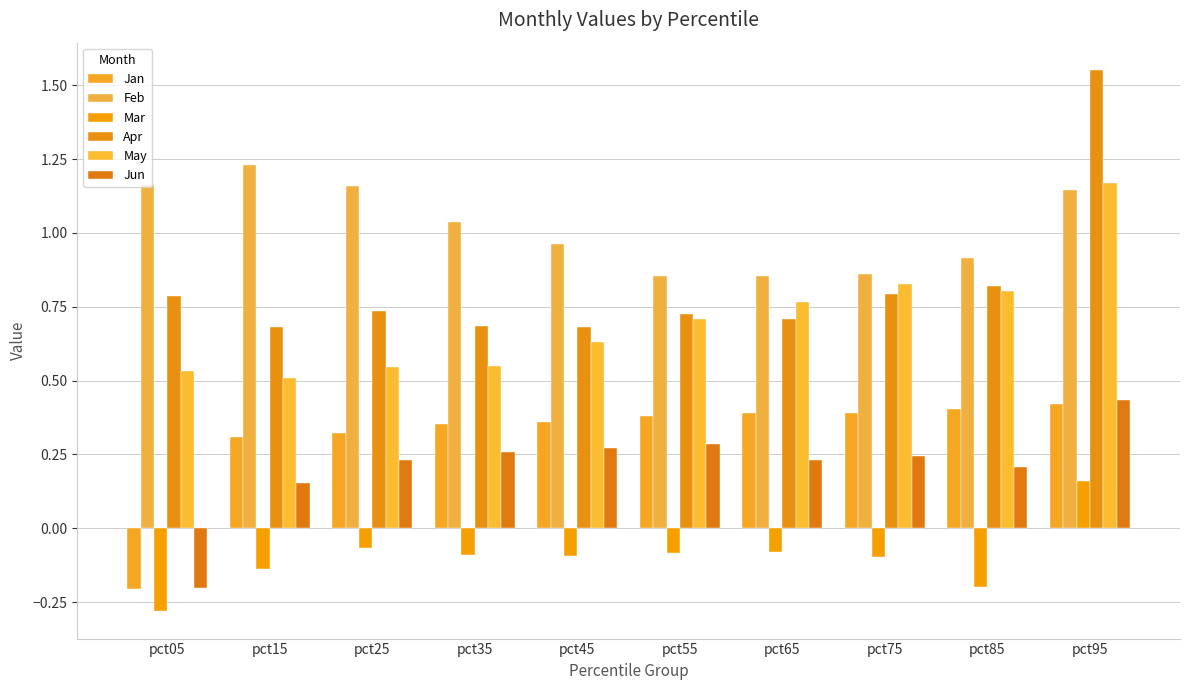

Count the Apr values in the range 0 to 1.

9